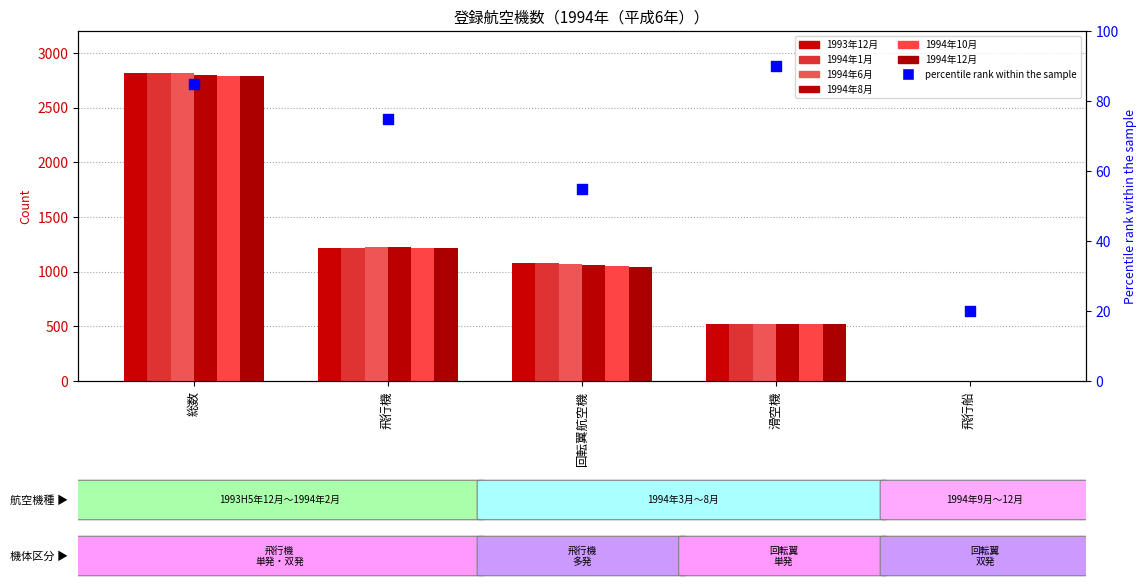

What are all the series names shown in the legend?

1993年12月, 1994年1月, 1994年6月, 1994年8月, 1994年10月, 1994年12月